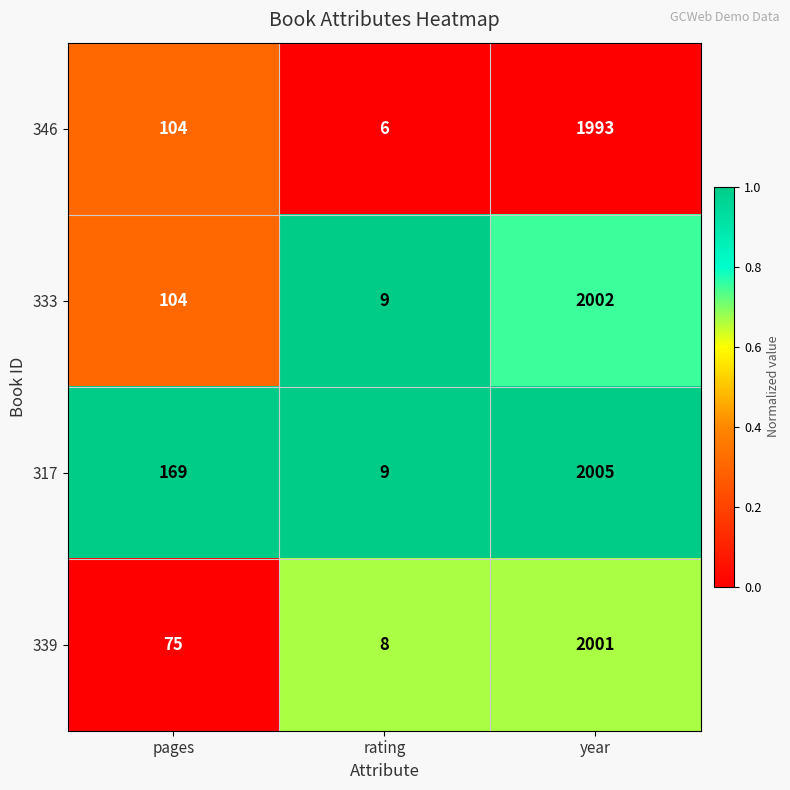

What is the minimum value for 333?

9